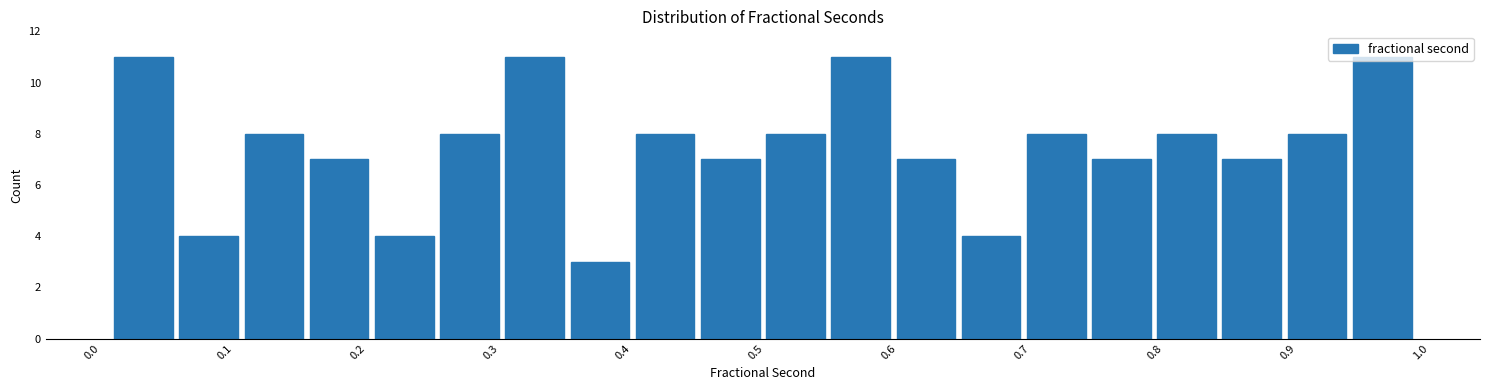

What is the height of the bar covering 0.20 to 0.25 on the x-axis? Neither the bar edges nor the heights are printed on the chart, so give them approximately, as read against the axes.

4